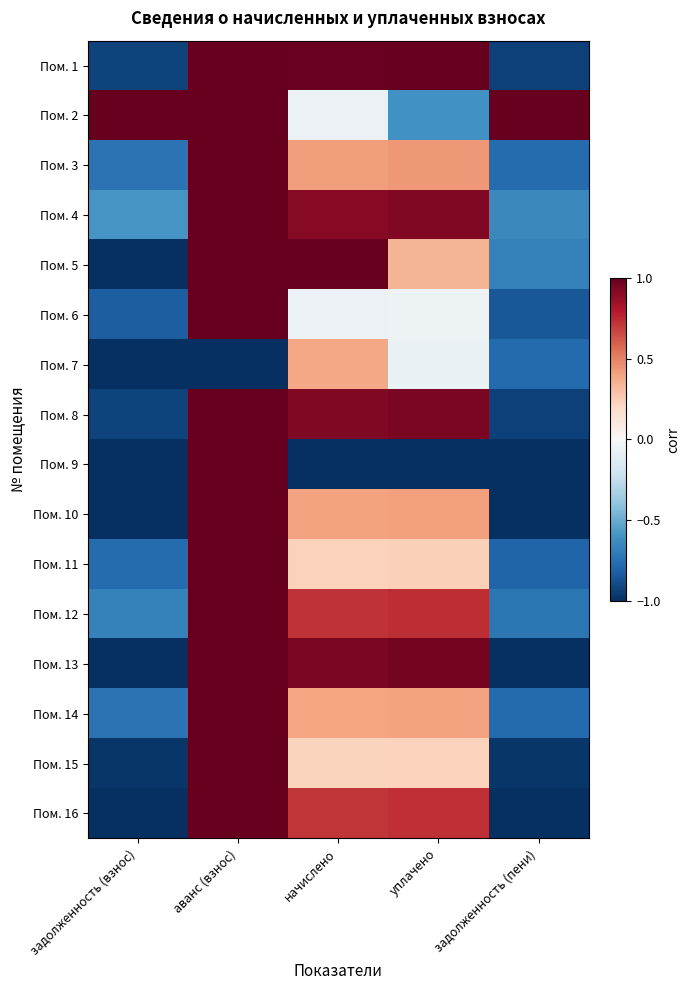

Rank the series at задолженность (пени) from lowest to highest value.

Пом. 9, Пом. 10, Пом. 13, Пом. 16, Пом. 15, Пом. 1, Пом. 8, Пом. 6, Пом. 11, Пом. 7, Пом. 14, Пом. 3, Пом. 12, Пом. 5, Пом. 4, Пом. 2